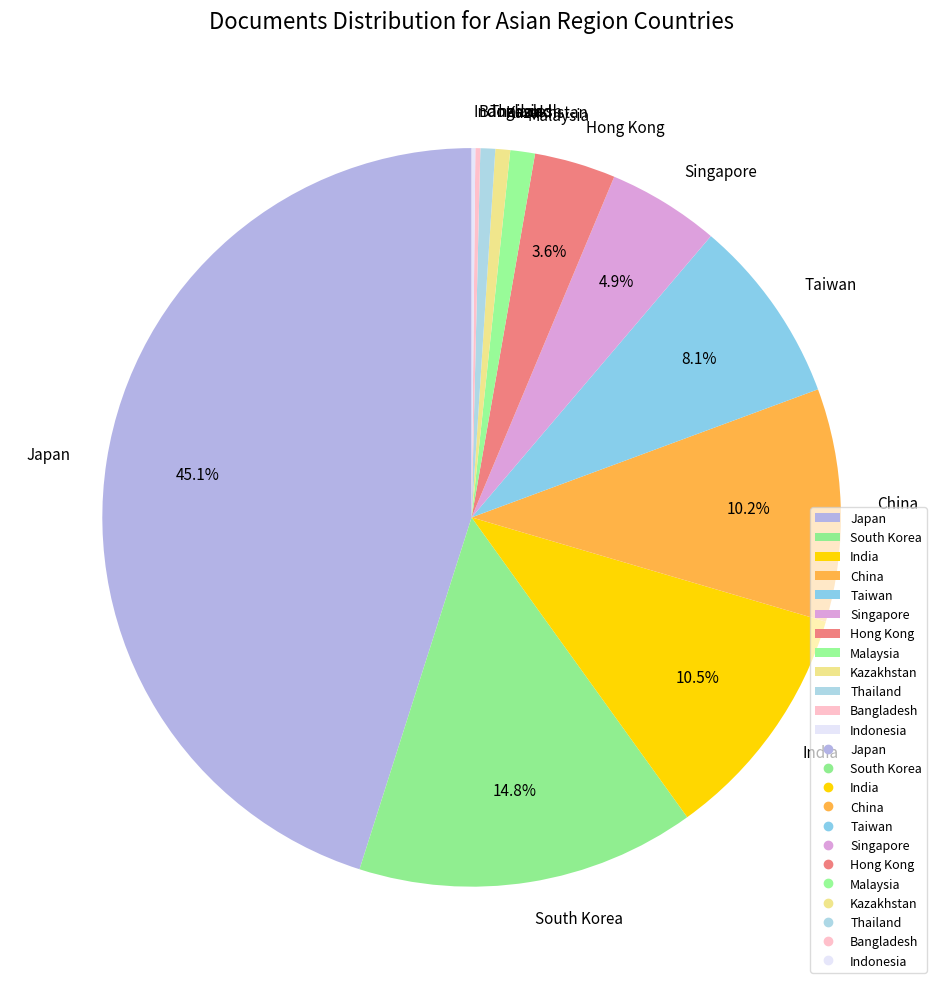

To the nearest percent, what portion does Thailand represent?

1%